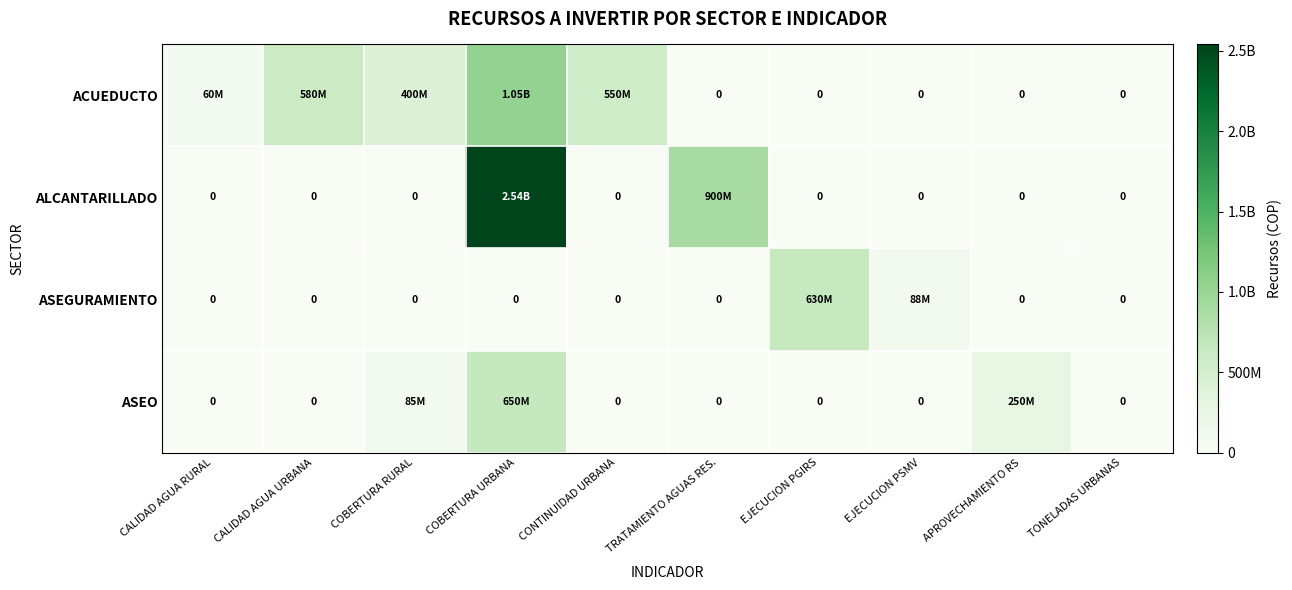

How many ASEO values are between 0 and 85000000?

8